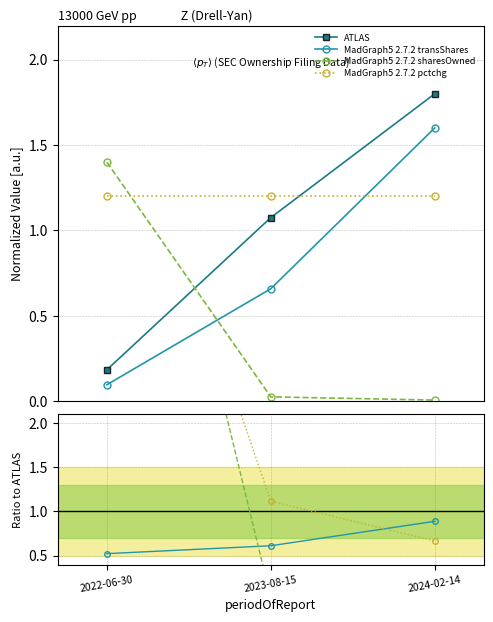

Where is ATLAS nearest to the value 0?

2022-06-30